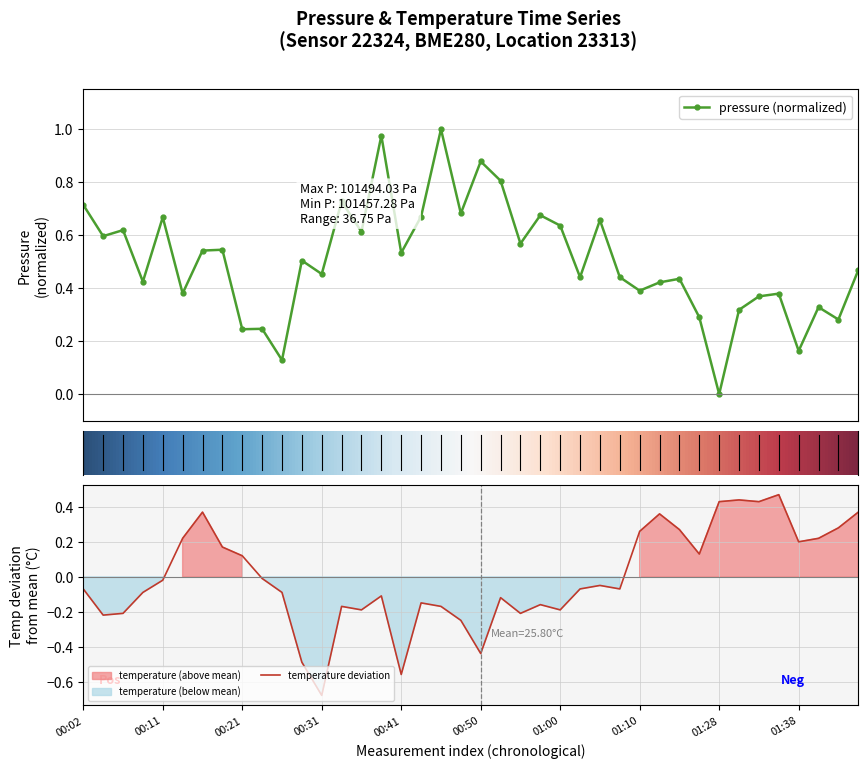

Which series has the largest total across all categories?

pressure